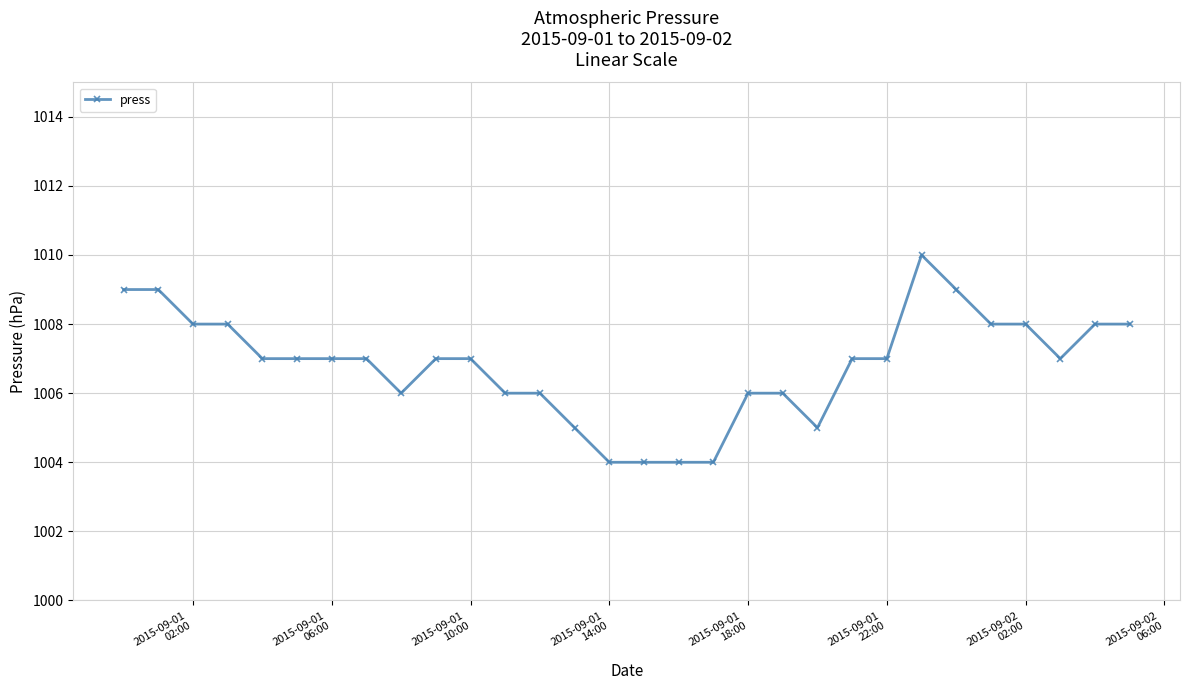

What is the value of the 9th point from the left?

1006